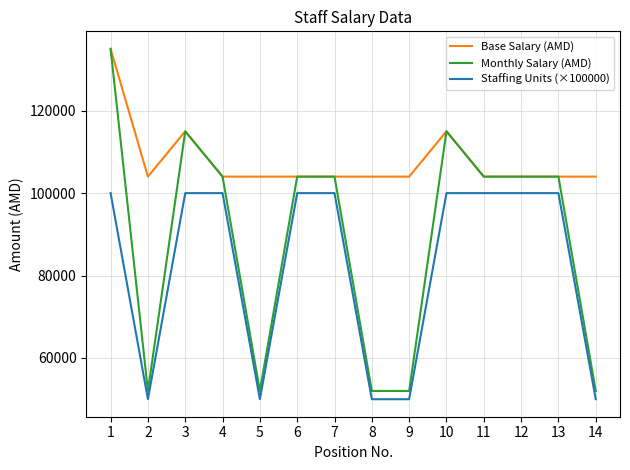

Rank the series by their average value, from lowest to highest.

Staffing Units (×100000), Monthly Salary (AMD), Base Salary (AMD)